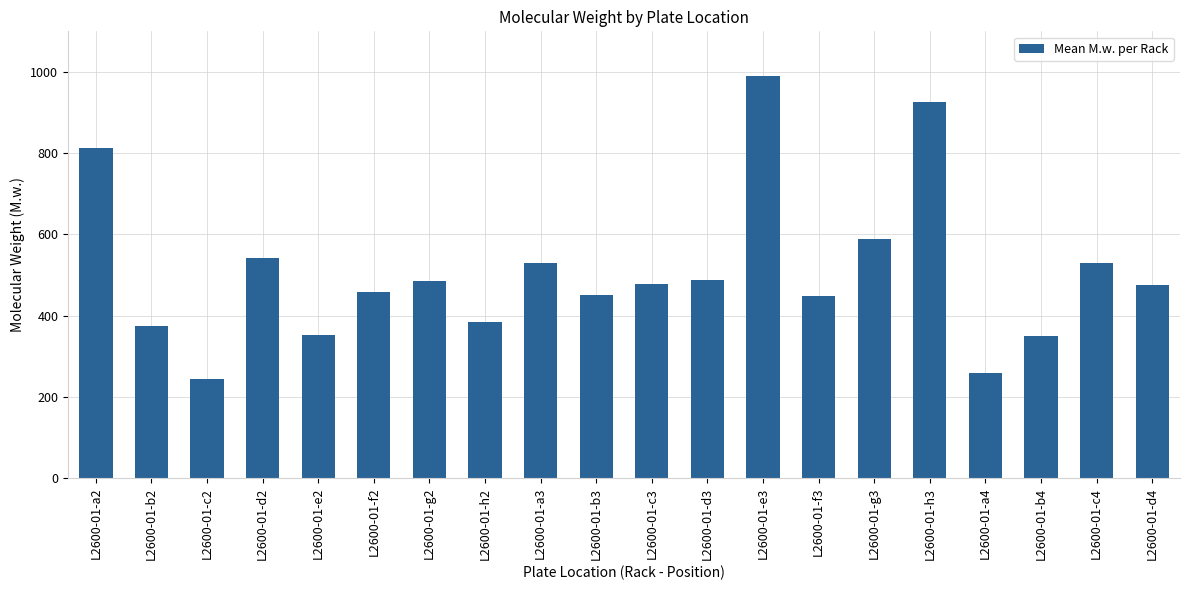

True or false: the data shows 529.5 at L2600-01-c4.

True